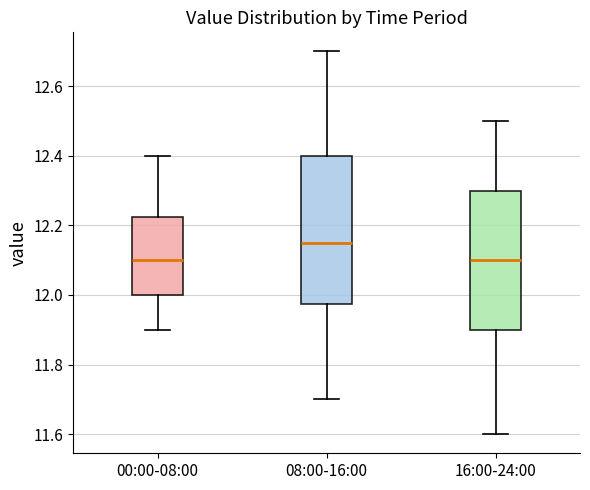

Comparing the boxes themselves (not the whiskers), which one is the tallest?

08:00-16:00